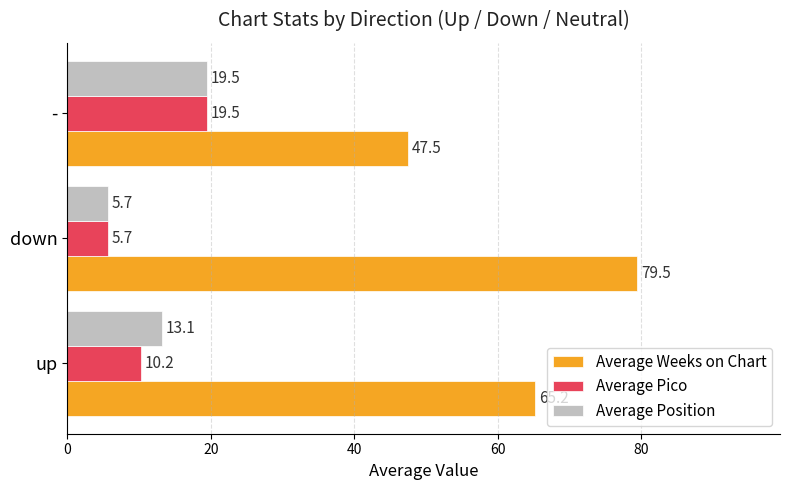

What is the difference between the second highest and minimum values in the Average Position series?

7.4